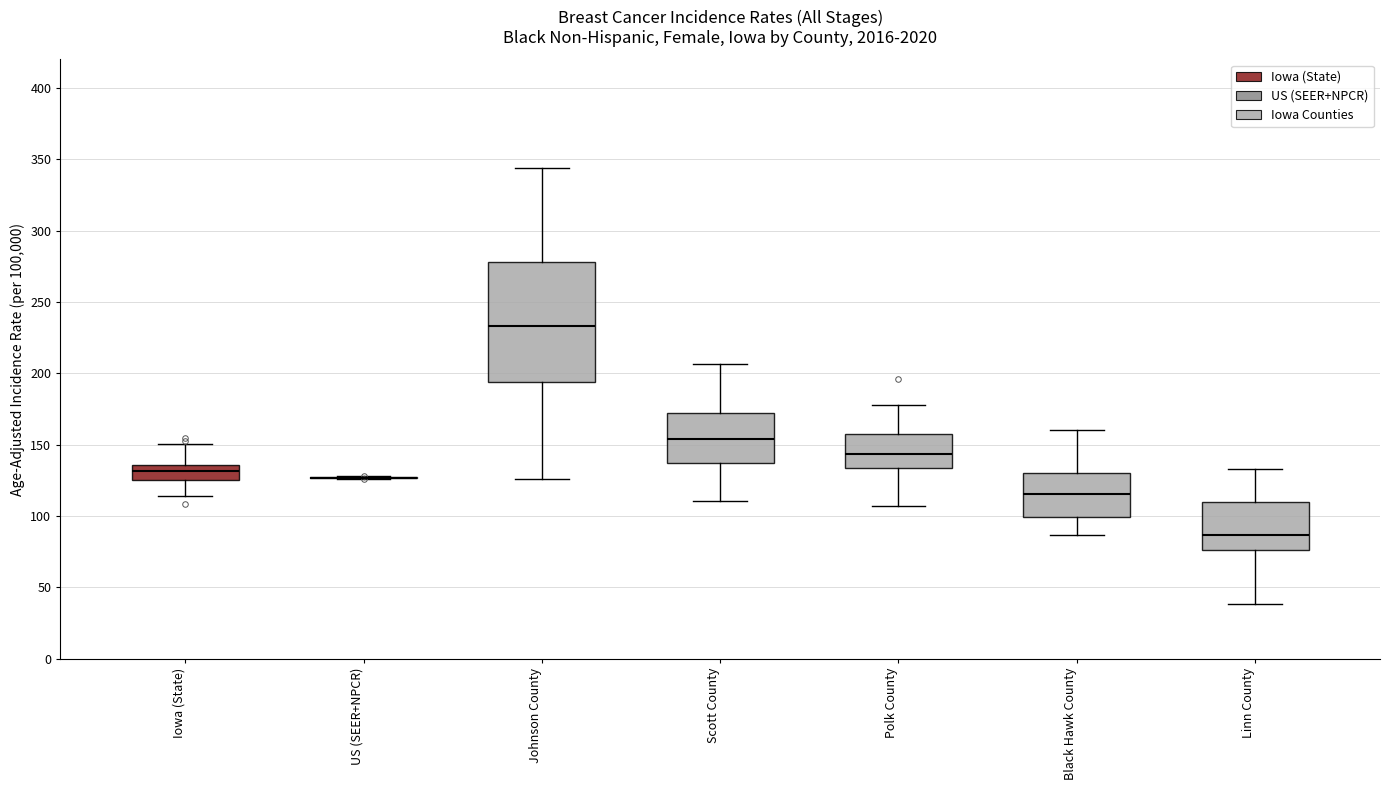

Reading left to right, read every box against the y-axis: the position of its median line, the range the box covers, and the ends of its whiskers. The values are not printed on the chart, so give them approximately, as read against the axis.

Iowa (State): median 130, box 125 to 135, whiskers 115 to 150
US (SEER+NPCR): box collapsed to a line at 125, whiskers 125 to 130
Johnson County: median 235, box 195 to 280, whiskers 125 to 345
Scott County: median 155, box 135 to 170, whiskers 110 to 205
Polk County: median 145, box 135 to 155, whiskers 105 to 180
Black Hawk County: median 115, box 100 to 130, whiskers 85 to 160
Linn County: median 85, box 75 to 110, whiskers 40 to 135